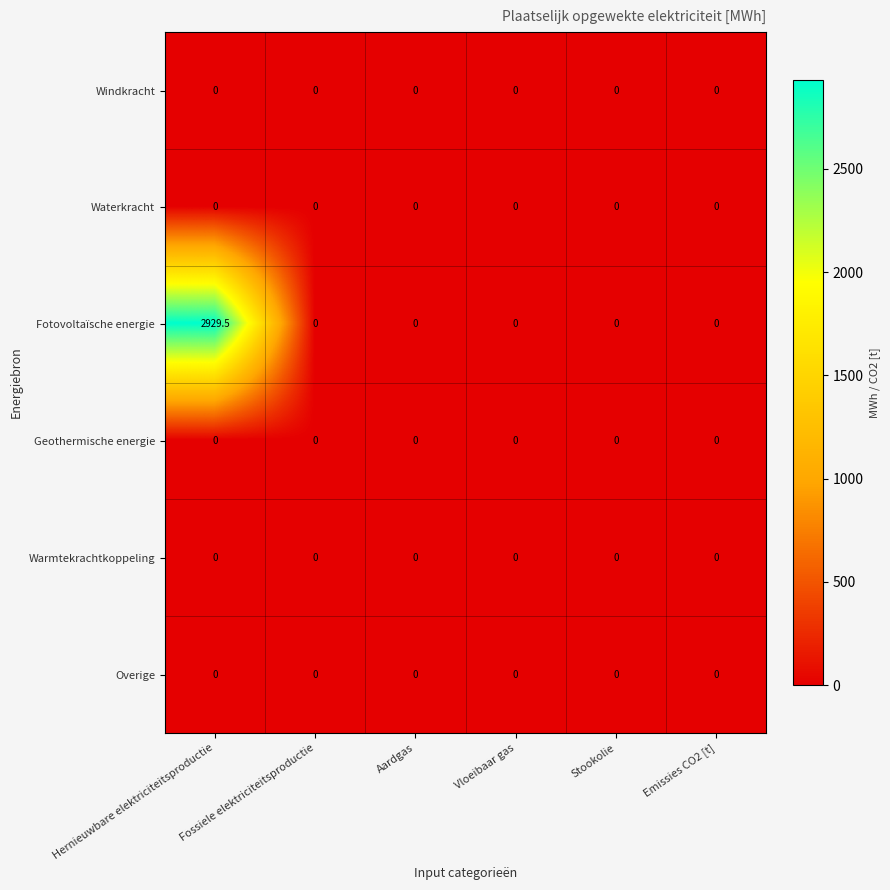

What is the greatest value displayed?

2929.5